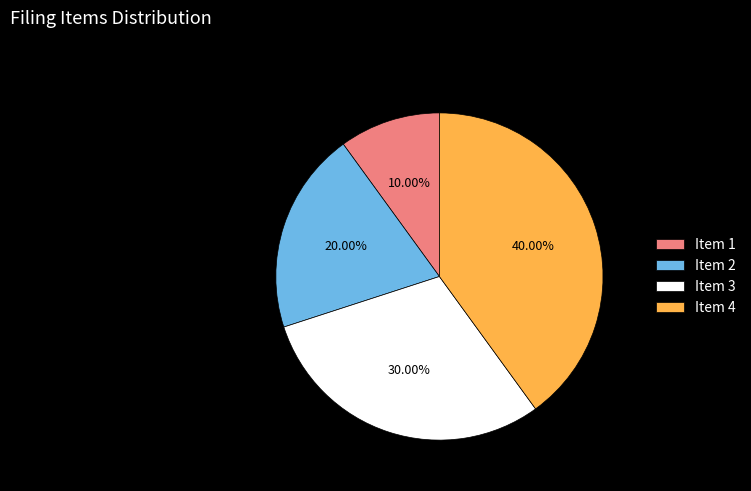

Approximately how many times larger is the value at Item 2 compared to Item 1?

2.0